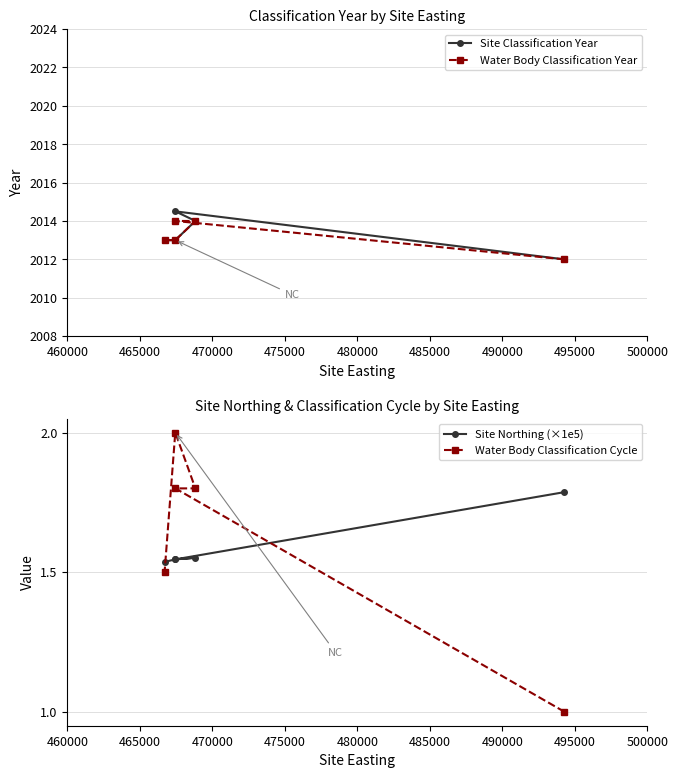

At how many categories does at least one series exceed 19?

5